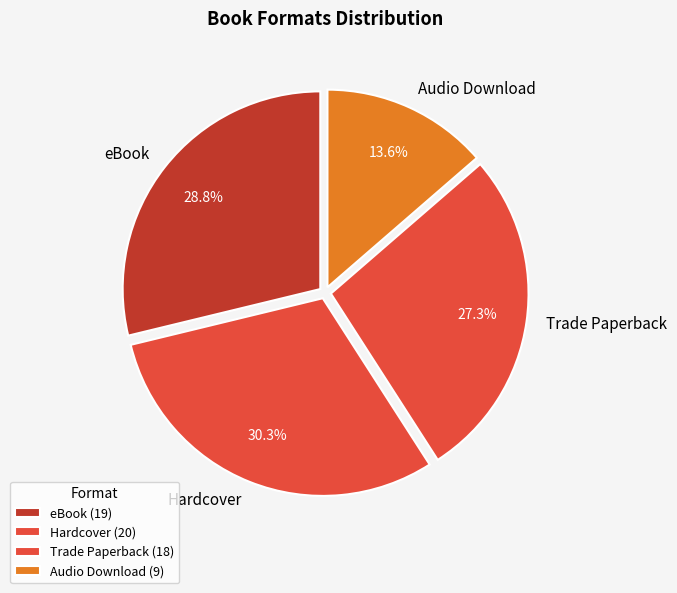

What percentage is NOT represented by Audio Download?

86.4%